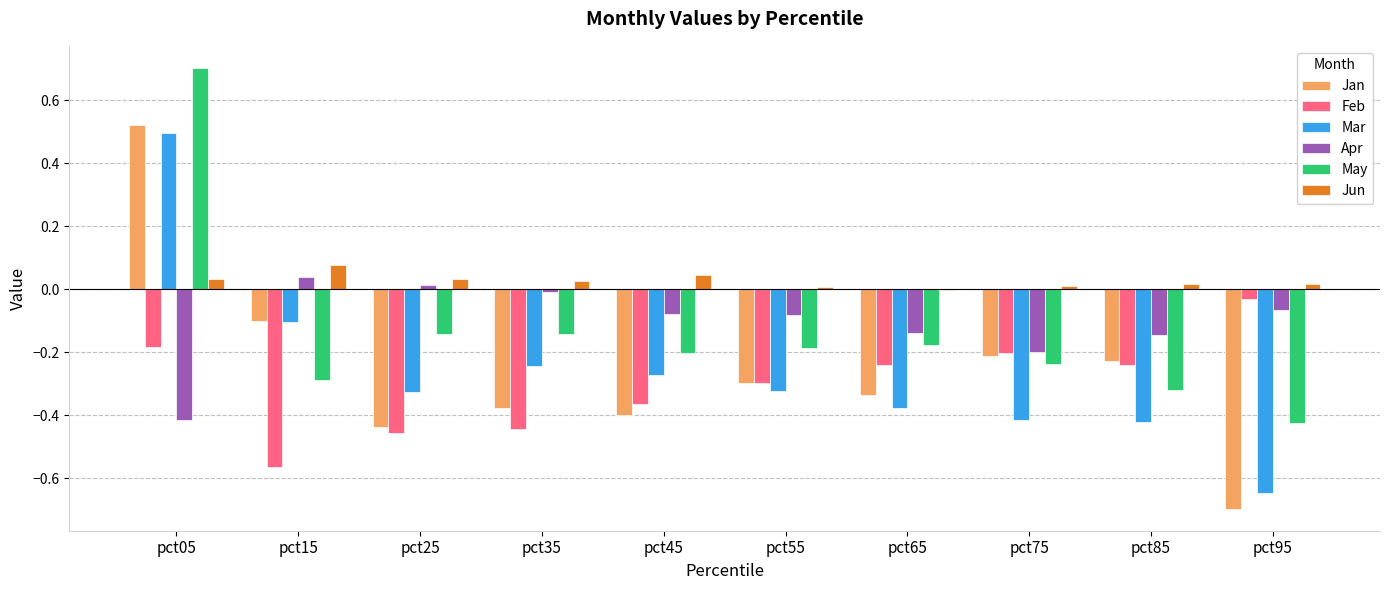

What is the sum of all May values?

-1.4